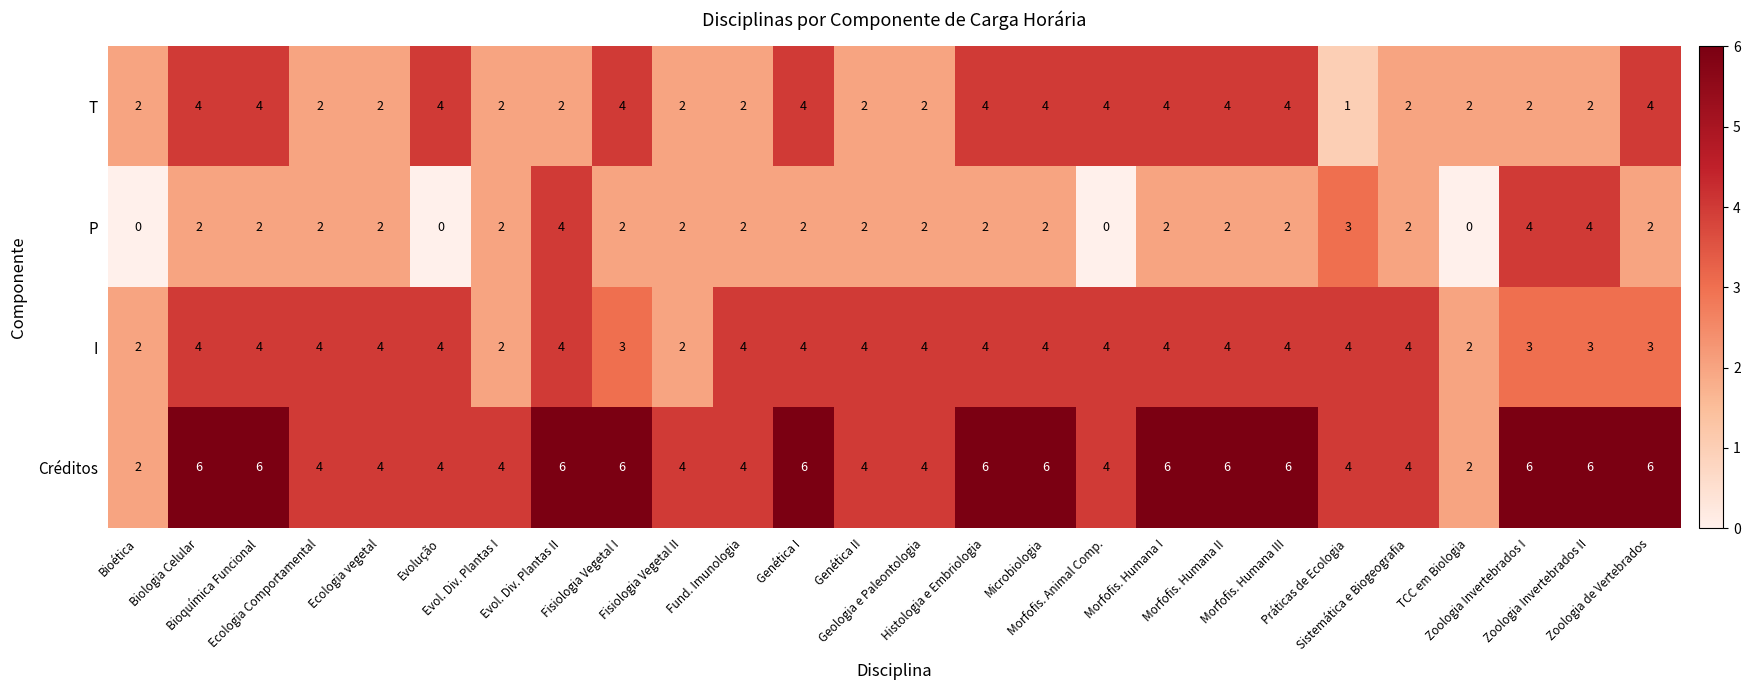

How many categories are shown in the chart?

26